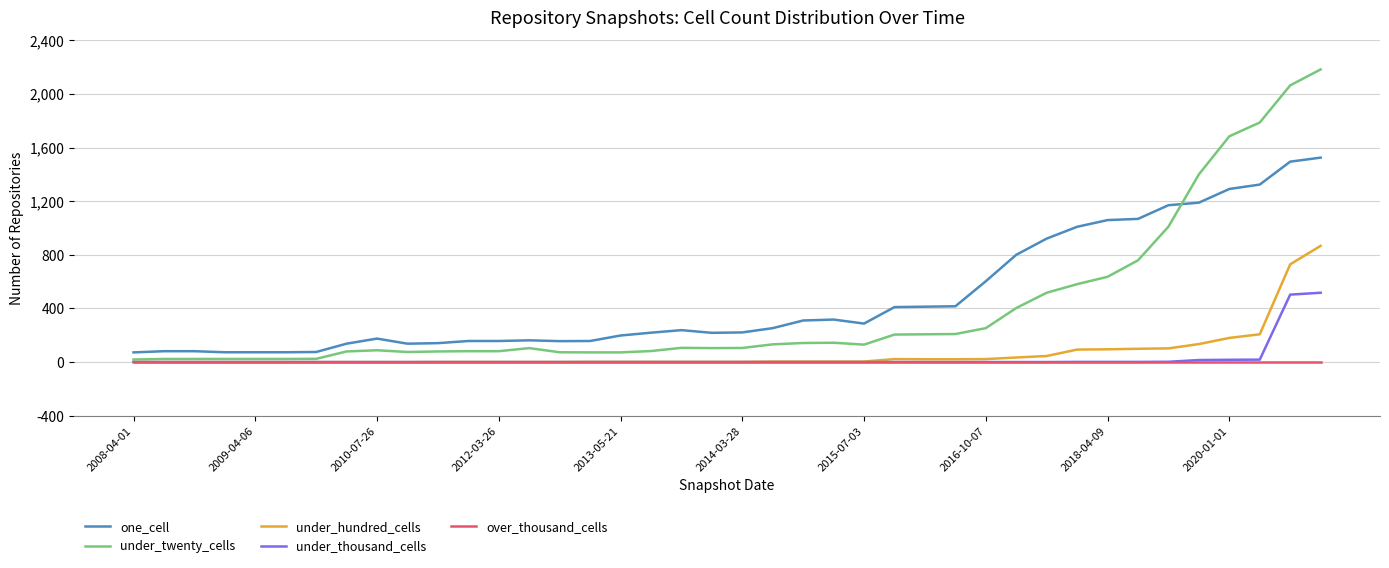

Which series has the widest spread of values?

under_twenty_cells